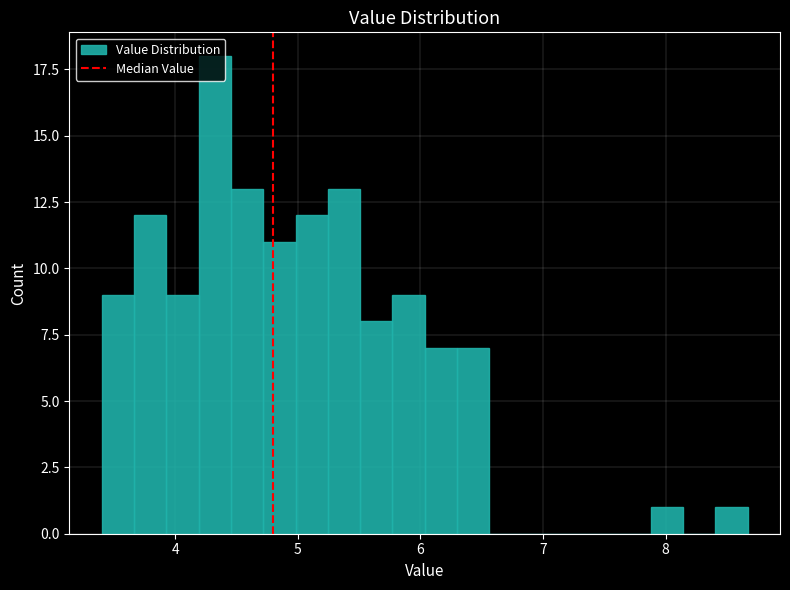

Around what value on the x-axis is the tallest bar? Give the approximate position of its centre, as read against the axis.

4.3